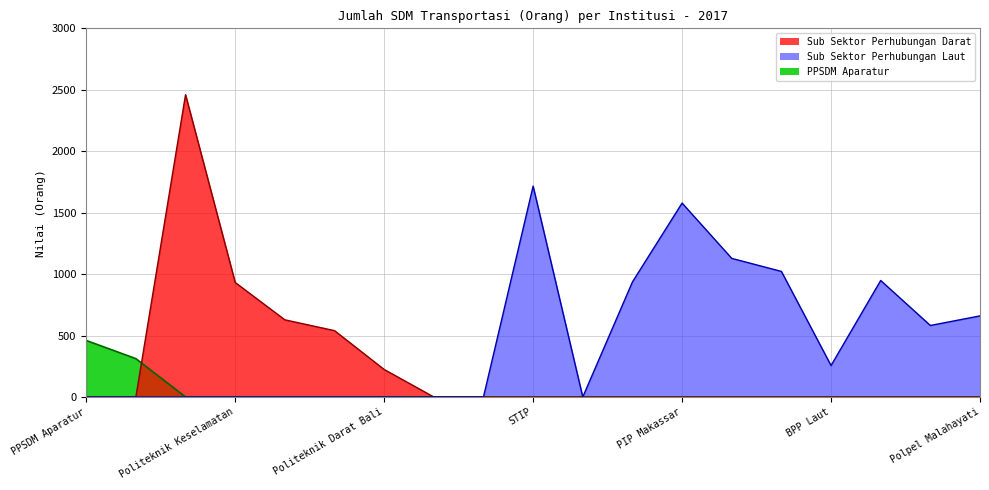

True or false: Laut Line and Darat Line cross at least once.

False